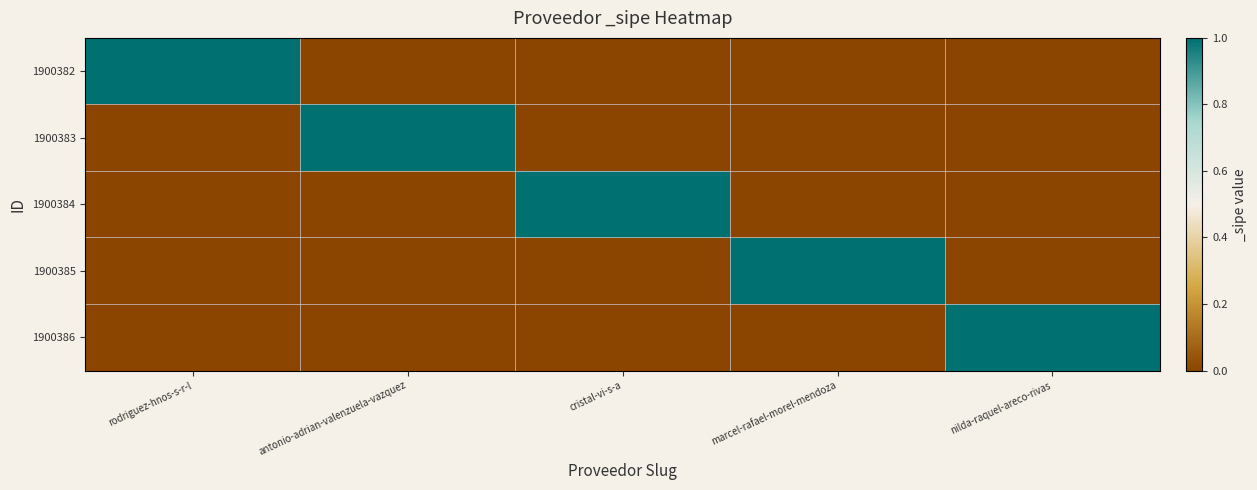

What is the total value across all series at rodriguez-hnos-s-r-l?

1